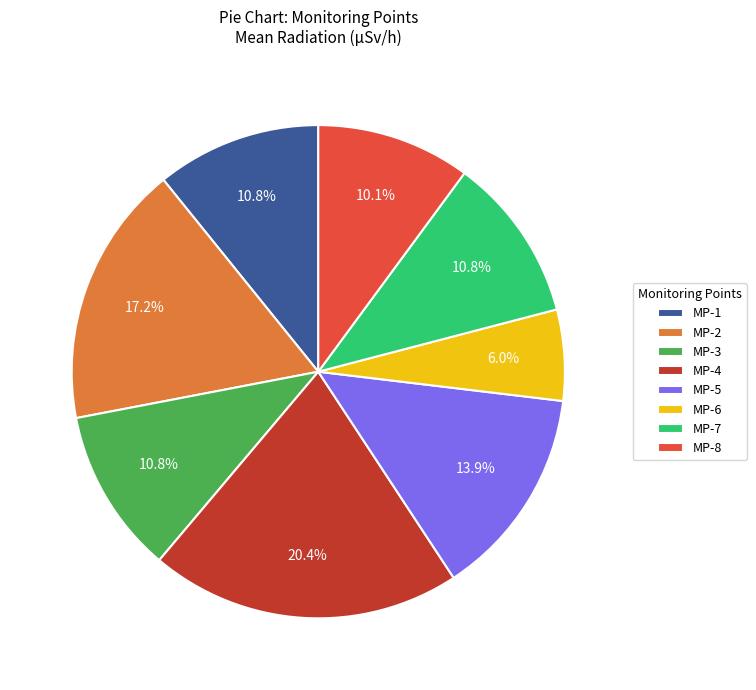

To the nearest percent, what is the difference between the largest and smallest slice percentages?

14%